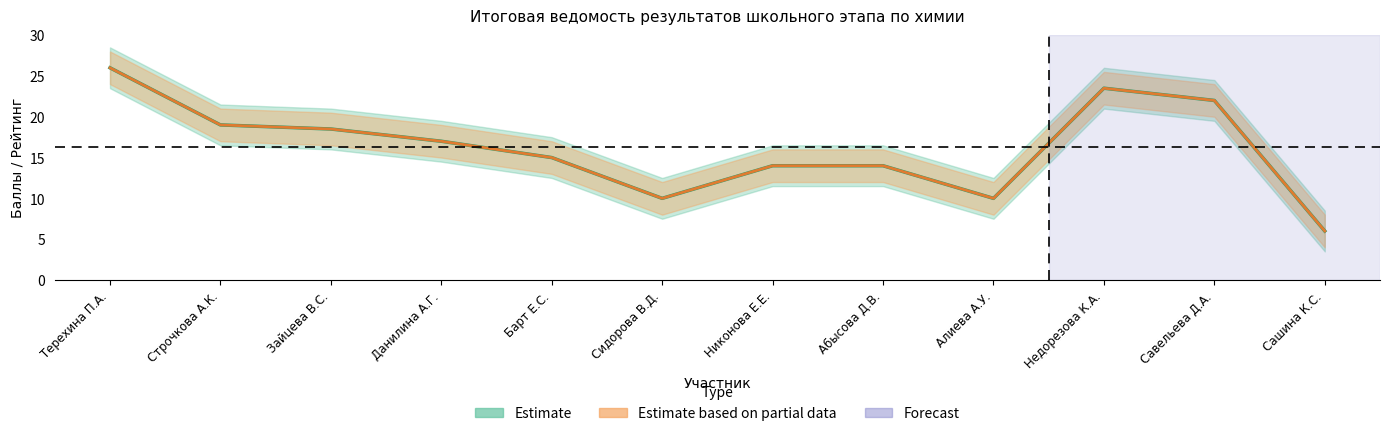

What position from the left is Сашина К.С.?

12